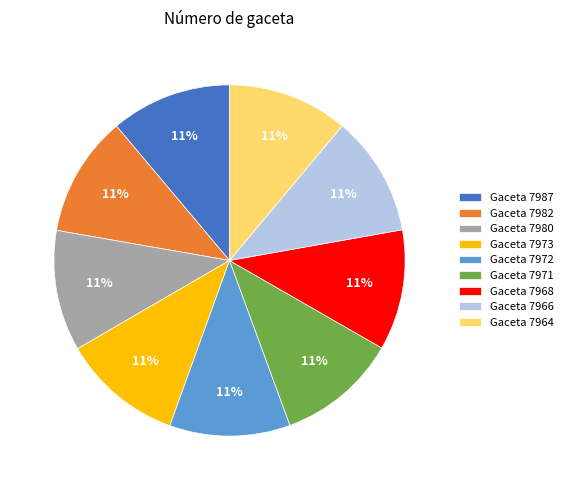

Count the number of slices in the pie.

9